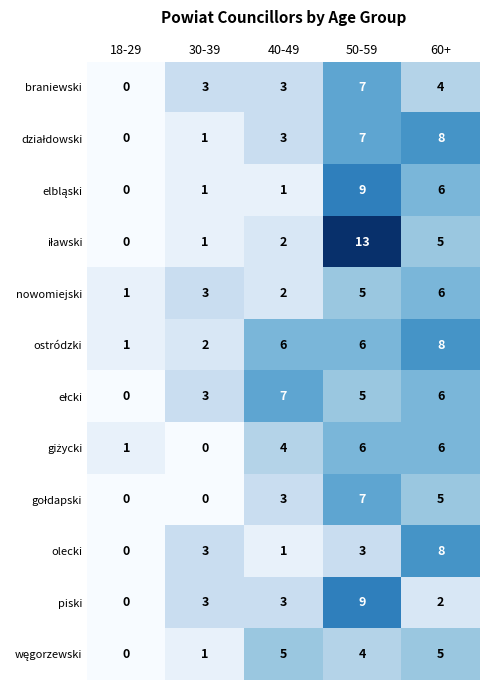

What is the sum of all ostródzki values?

23